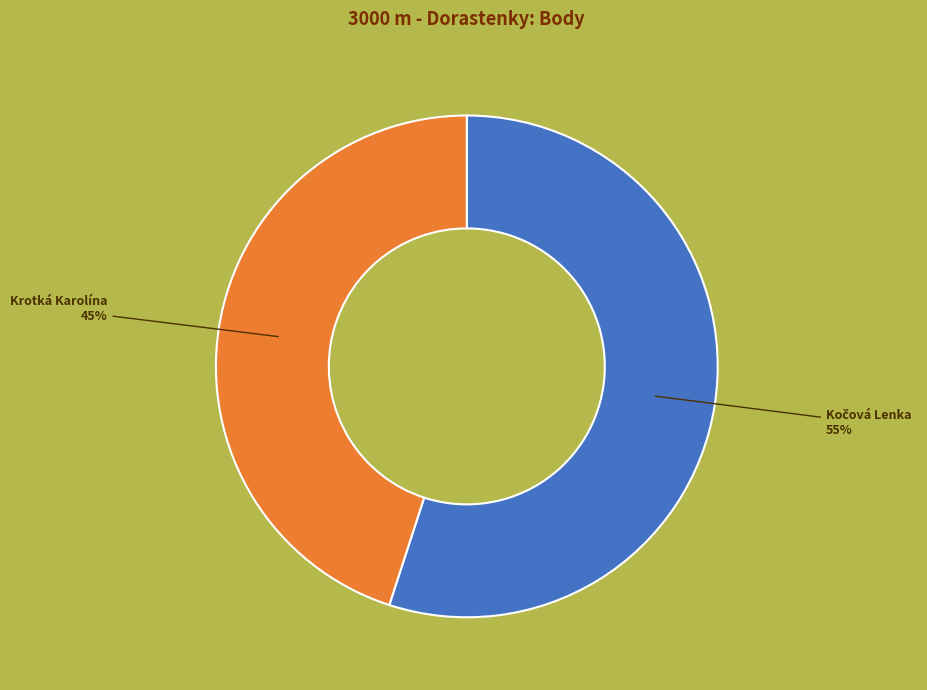

To the nearest percent, what is the difference between the largest and smallest slice percentages?

10%